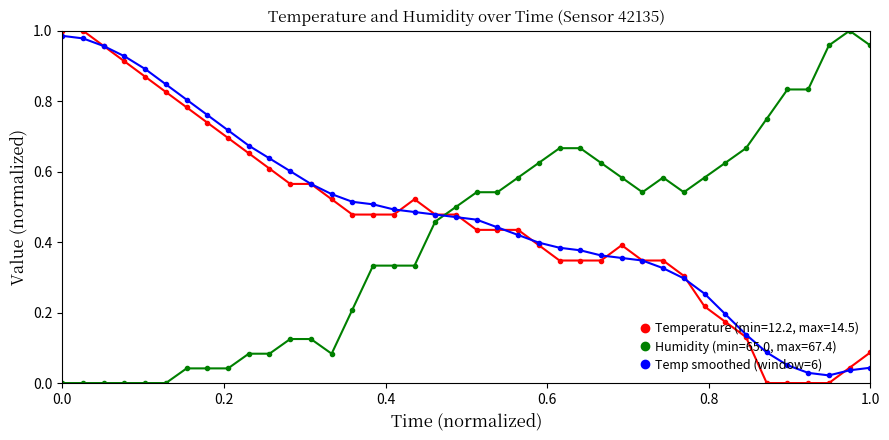

List the series in order of their overall mean, highest first.

Temp smoothed (window=6), Temperature (min=12.2, max=14.5), Humidity (min=65.0, max=67.4)